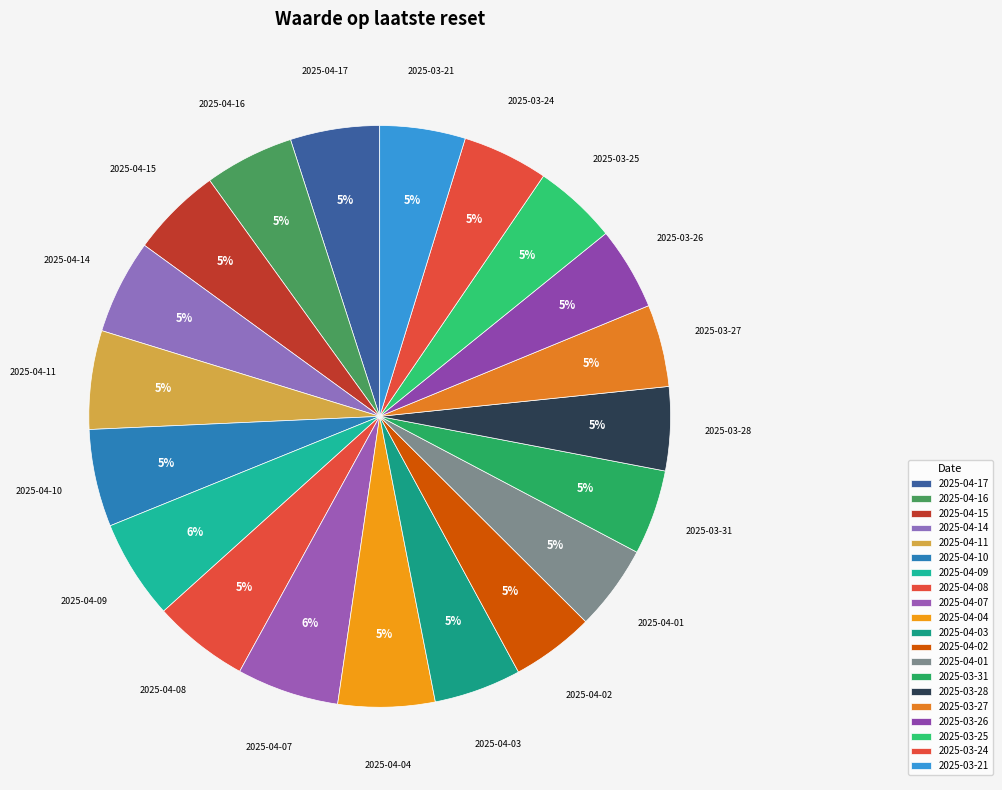

How many slices are in this pie chart?

20